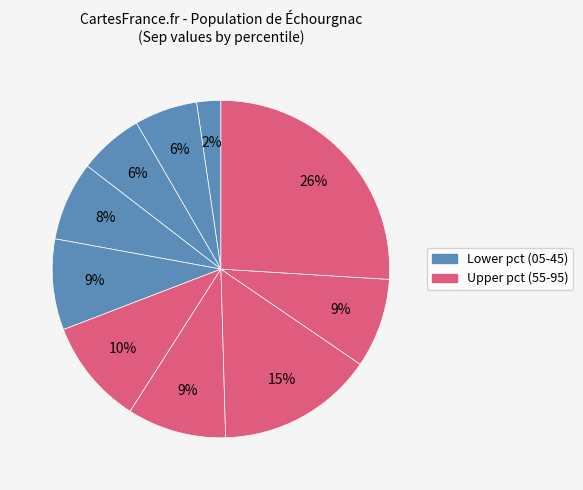

How many segments does this pie chart have?

10